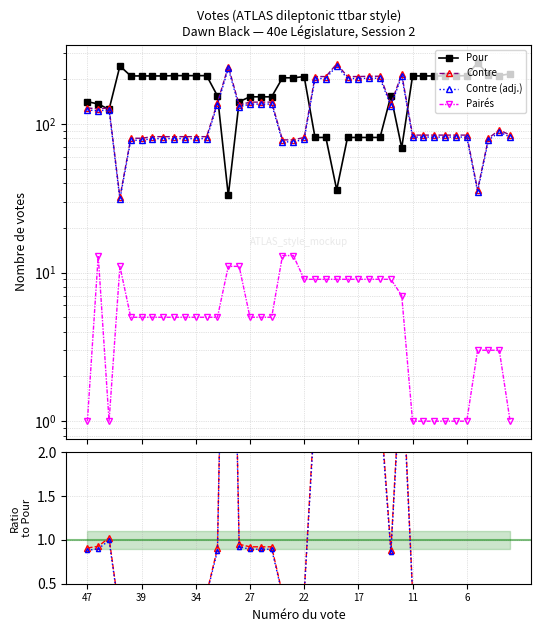

Between 23 and 39, which is larger?

39